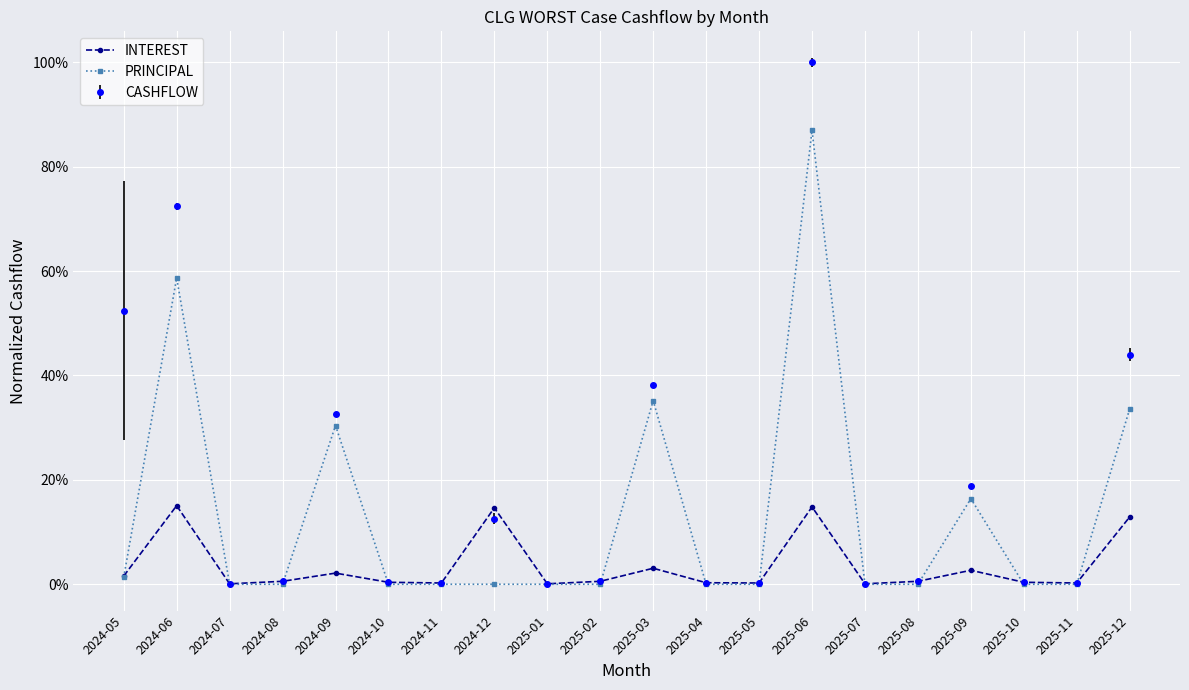

Between 2025-10 and 2024-09, which is larger?

2024-09